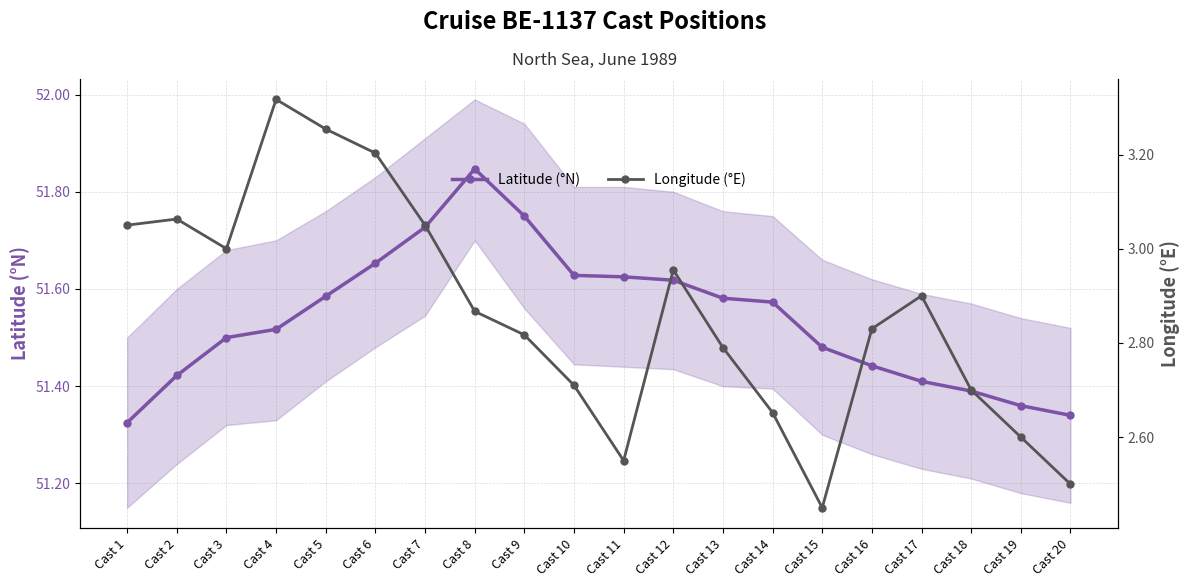

What is the smallest value displayed?

2.5